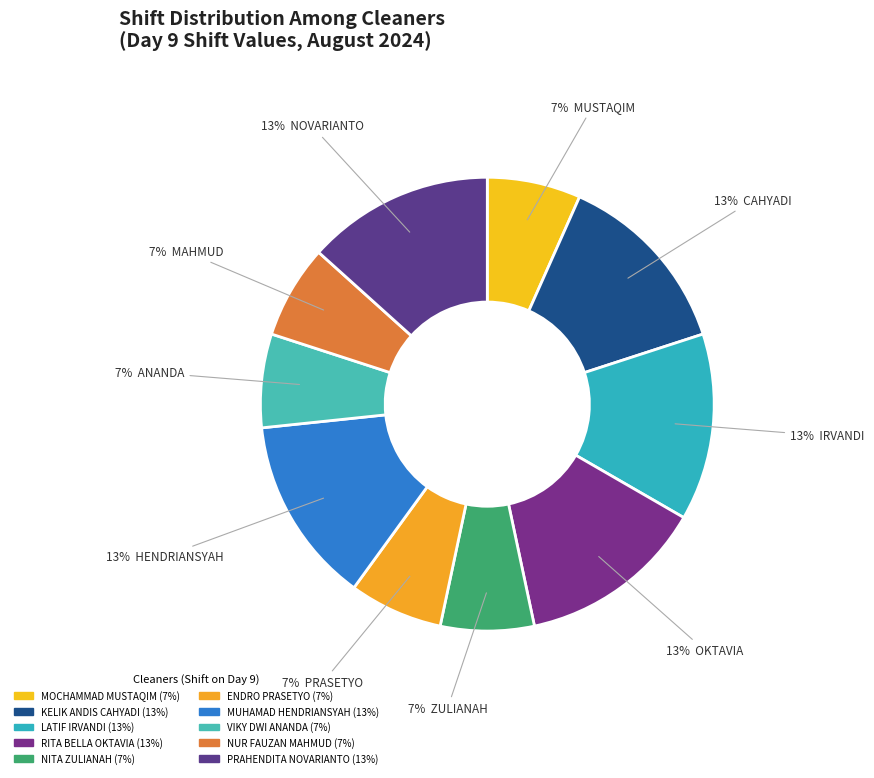

How many slices are in this pie chart?

10